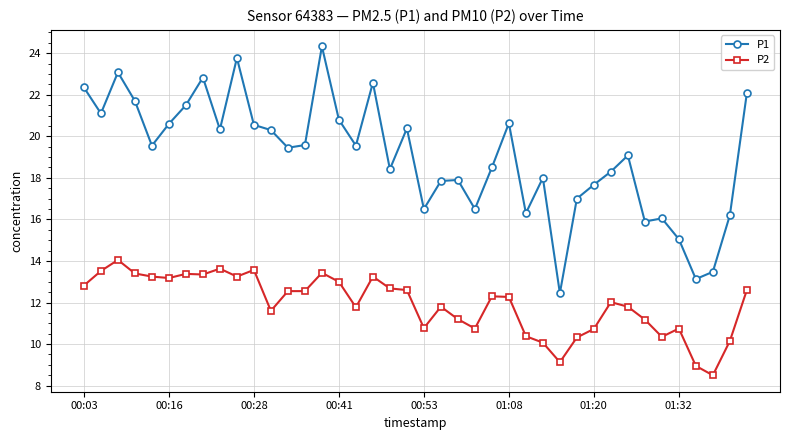

What is the difference between the second highest and second lowest values in the P1 series?

10.6